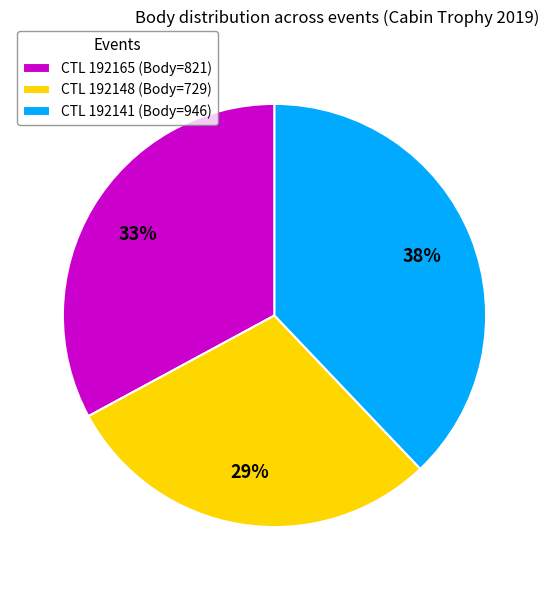

How many segments does this pie chart have?

3